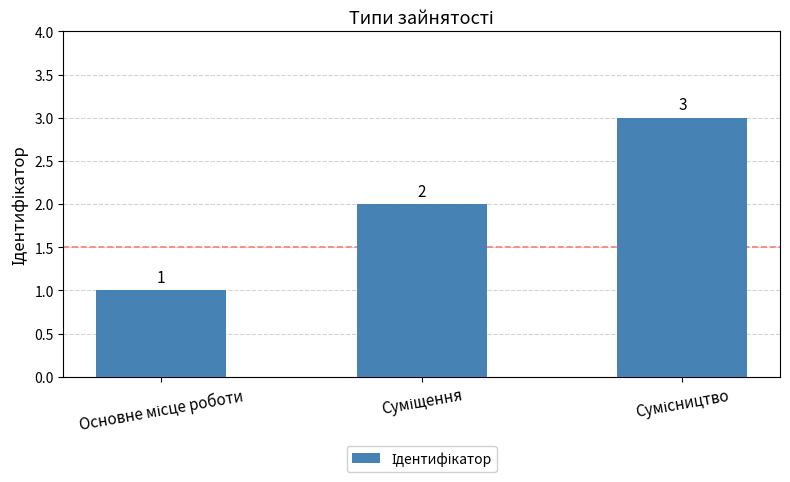

How many values are between 1 and 3?

3